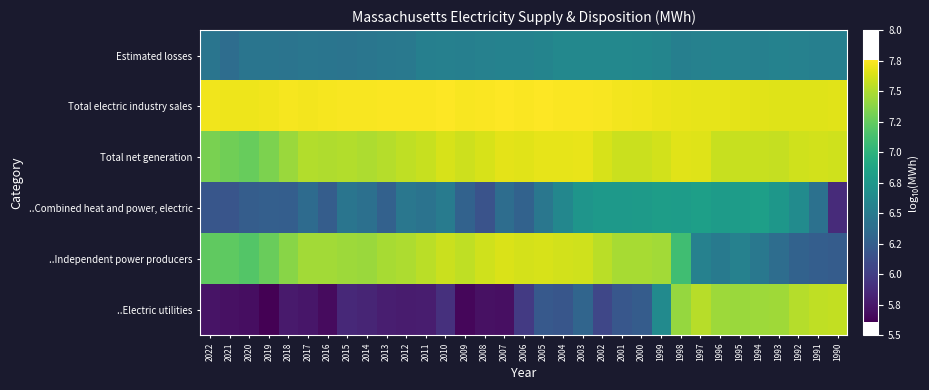

Reading right to left, what are all the values shown in this chart?

..Electric utilities: 1990=7.6	1991=7.6	1992=7.5	1993=7.4	1994=7.4	1995=7.4	1996=7.4	1997=7.5	1998=7.4	1999=6.6	2000=6.2	2001=6.2	2002=6.1	2003=6.3	2004=6.2	2005=6.2	2006=6.0	2007=5.7	2008=5.7	2009=5.7	2010=5.9	2011=5.8	2012=5.8	2013=5.8	2014=5.8	2015=5.9	2016=5.7	2017=5.7	2018=5.8	2019=5.6	2020=5.7	2021=5.7	2022=5.7
..Independent power producers: 1990=6.2	1991=6.2	1992=6.3	1993=6.4	1994=6.5	1995=6.6	1996=6.5	1997=6.6	1998=7.1	1999=7.5	2000=7.5	2001=7.5	2002=7.5	2003=7.6	2004=7.6	2005=7.6	2006=7.6	2007=7.6	2008=7.6	2009=7.6	2010=7.6	2011=7.5	2012=7.5	2013=7.5	2014=7.4	2015=7.4	2016=7.5	2017=7.5	2018=7.4	2019=7.3	2020=7.2	2021=7.2	2022=7.2
..Combined heat and power, electric: 1990=5.9	1991=6.4	1992=6.6	1993=6.7	1994=6.8	1995=6.8	1996=6.8	1997=6.8	1998=6.8	1999=6.8	2000=6.8	2001=6.8	2002=6.8	2003=6.7	2004=6.6	2005=6.5	2006=6.3	2007=6.4	2008=6.2	2009=6.3	2010=6.5	2011=6.4	2012=6.5	2013=6.3	2014=6.4	2015=6.4	2016=6.2	2017=6.4	2018=6.2	2019=6.3	2020=6.2	2021=6.2	2022=6.2
Total net generation: 1990=7.6	1991=7.6	1992=7.6	1993=7.6	1994=7.6	1995=7.6	1996=7.6	1997=7.7	1998=7.7	1999=7.6	2000=7.6	2001=7.6	2002=7.6	2003=7.7	2004=7.7	2005=7.7	2006=7.7	2007=7.7	2008=7.6	2009=7.6	2010=7.6	2011=7.6	2012=7.6	2013=7.5	2014=7.5	2015=7.5	2016=7.5	2017=7.5	2018=7.4	2019=7.3	2020=7.3	2021=7.3	2022=7.3
Total electric industry sales: 1990=7.7	1991=7.7	1992=7.7	1993=7.7	1994=7.7	1995=7.7	1996=7.7	1997=7.7	1998=7.7	1999=7.7	2000=7.7	2001=7.7	2002=7.7	2003=7.7	2004=7.7	2005=7.8	2006=7.7	2007=7.8	2008=7.7	2009=7.7	2010=7.8	2011=7.7	2012=7.7	2013=7.7	2014=7.7	2015=7.7	2016=7.7	2017=7.7	2018=7.7	2019=7.7	2020=7.7	2021=7.7	2022=7.7
Estimated losses: 1990=6.5	1991=6.5	1992=6.6	1993=6.6	1994=6.5	1995=6.6	1996=6.6	1997=6.6	1998=6.5	1999=6.6	2000=6.6	2001=6.6	2002=6.6	2003=6.6	2004=6.6	2005=6.6	2006=6.6	2007=6.6	2008=6.6	2009=6.5	2010=6.5	2011=6.5	2012=6.5	2013=6.5	2014=6.5	2015=6.4	2016=6.4	2017=6.5	2018=6.4	2019=6.4	2020=6.4	2021=6.4	2022=6.4